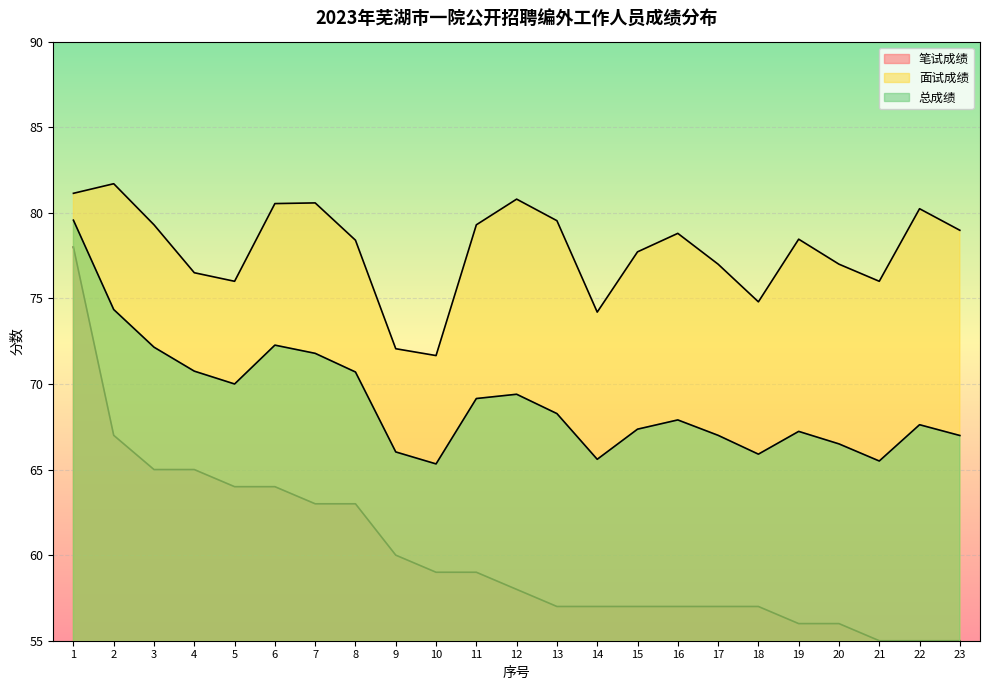

At 4, list the series in order from smallest to largest.

笔试成绩, 总成绩, 面试成绩